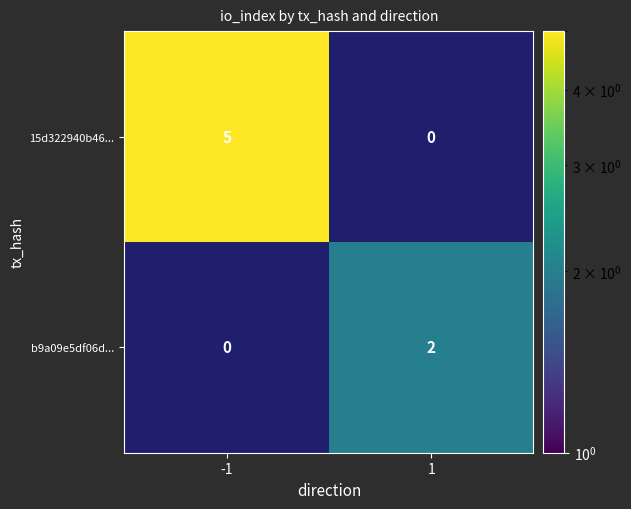

Which label corresponds to the smallest value in the chart?

1